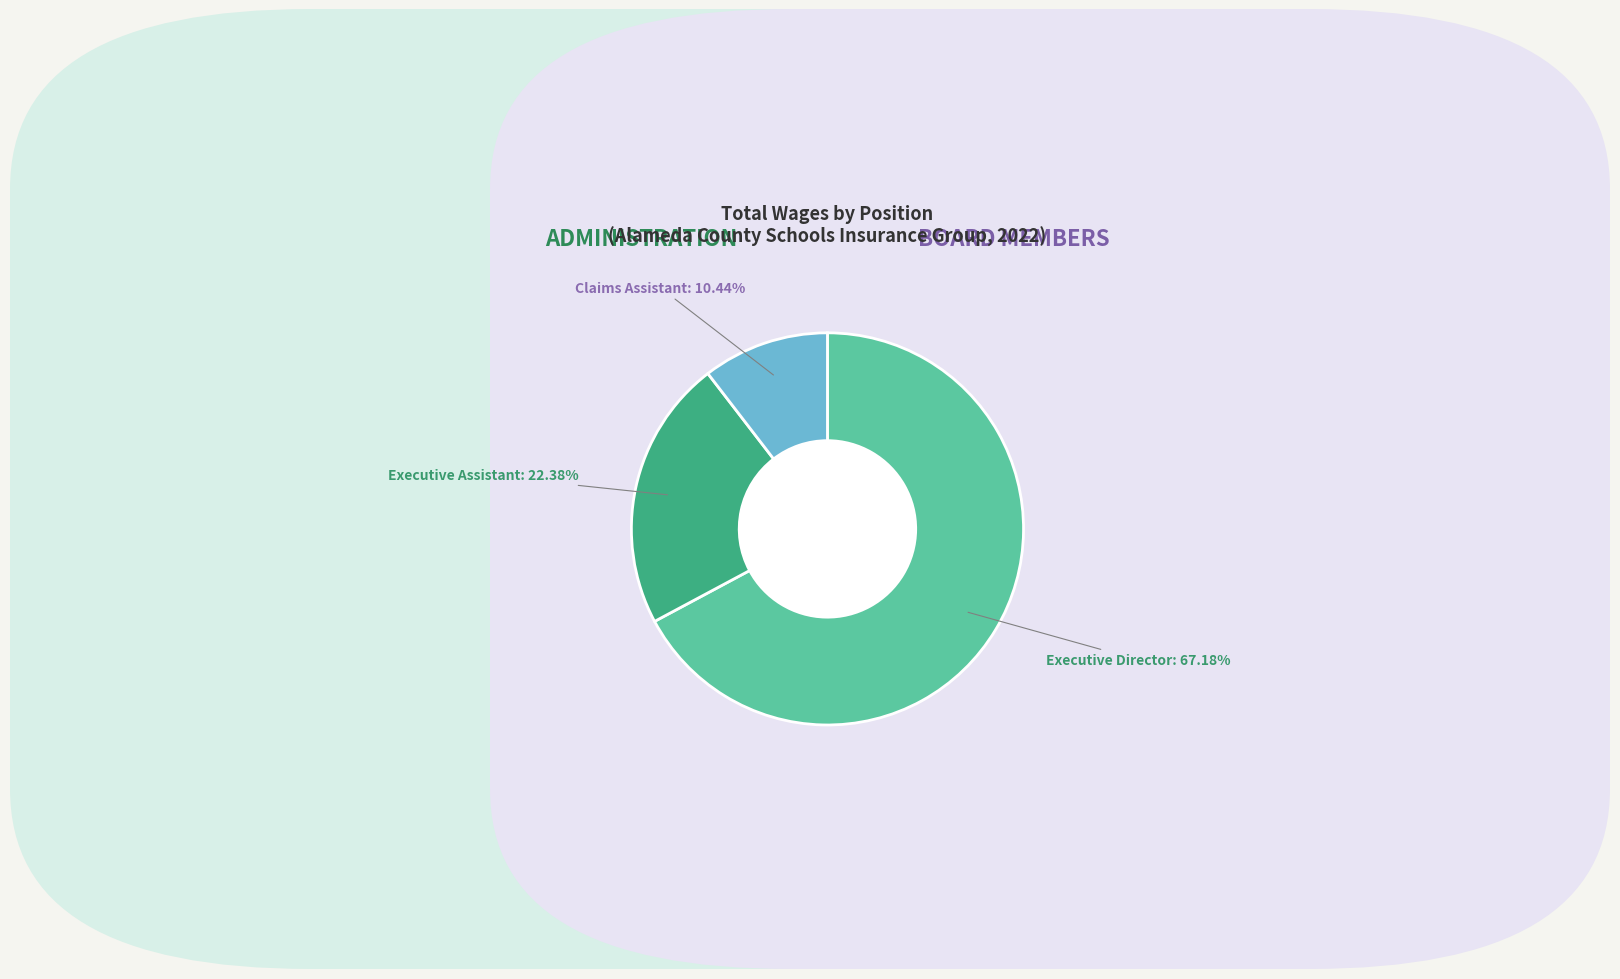

To the nearest percent, what percentage of the pie is Executive Assistant?

22%